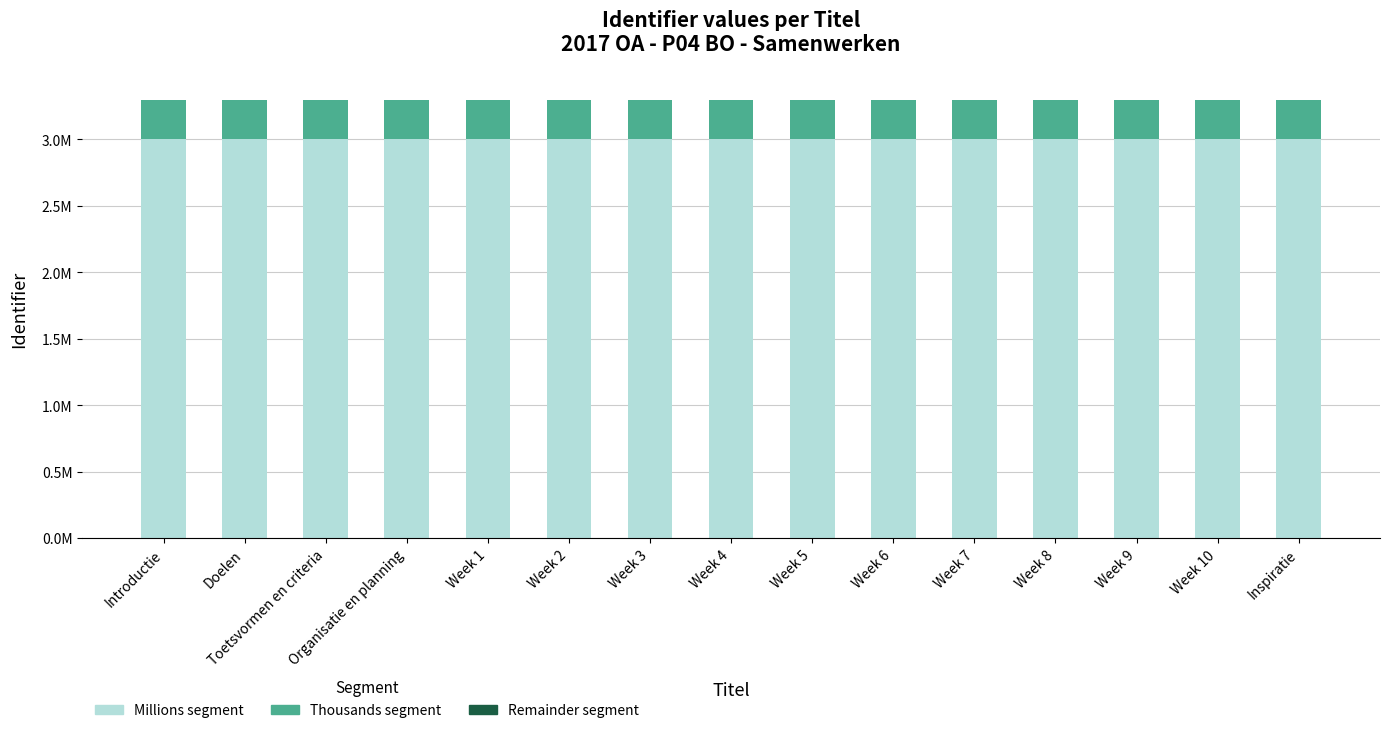

The value of Millions segment at Week 6 is 4364640. True or false?

False